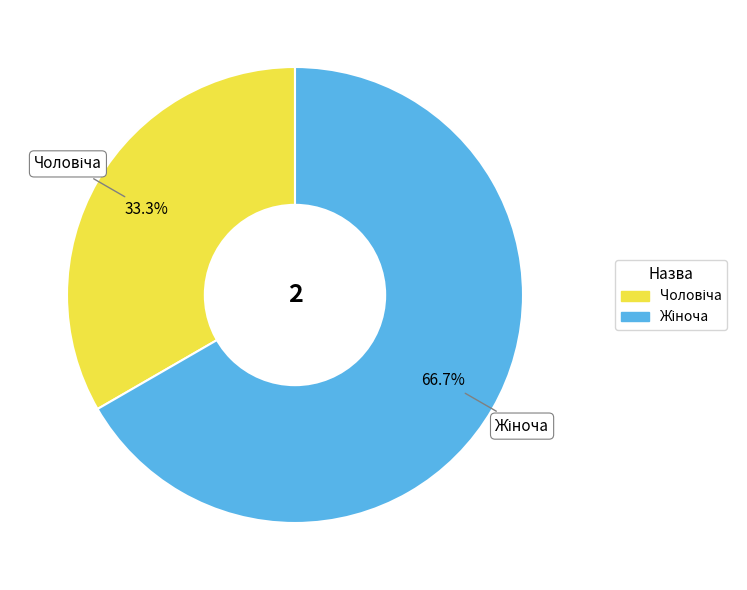

Does any single category account for the majority?

Yes